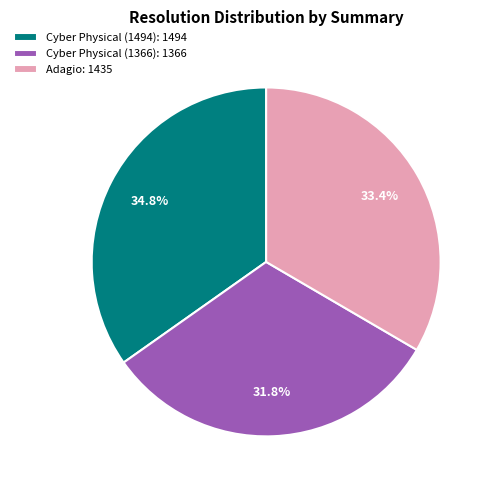

Combined, do Adagio: 1435 and Cyber Physical (1366): 1366 account for over 50%?

Yes